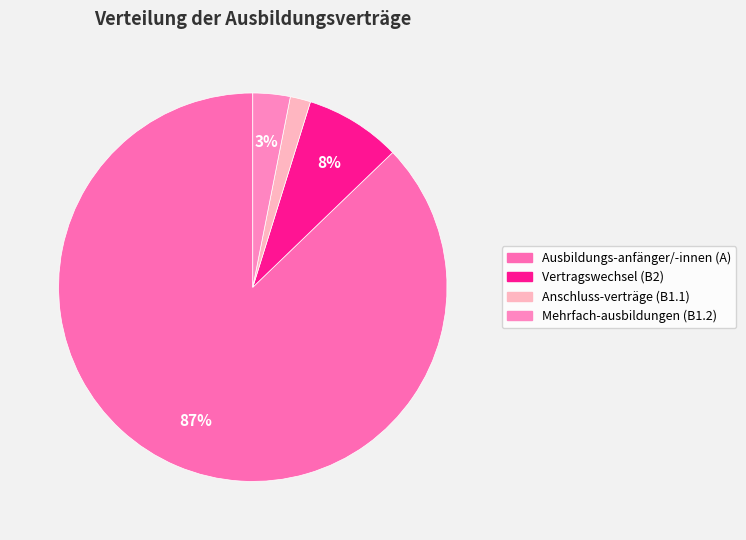

How much of the chart is everything except Mehrfach-ausbildungen (B1.2)?

96.9%